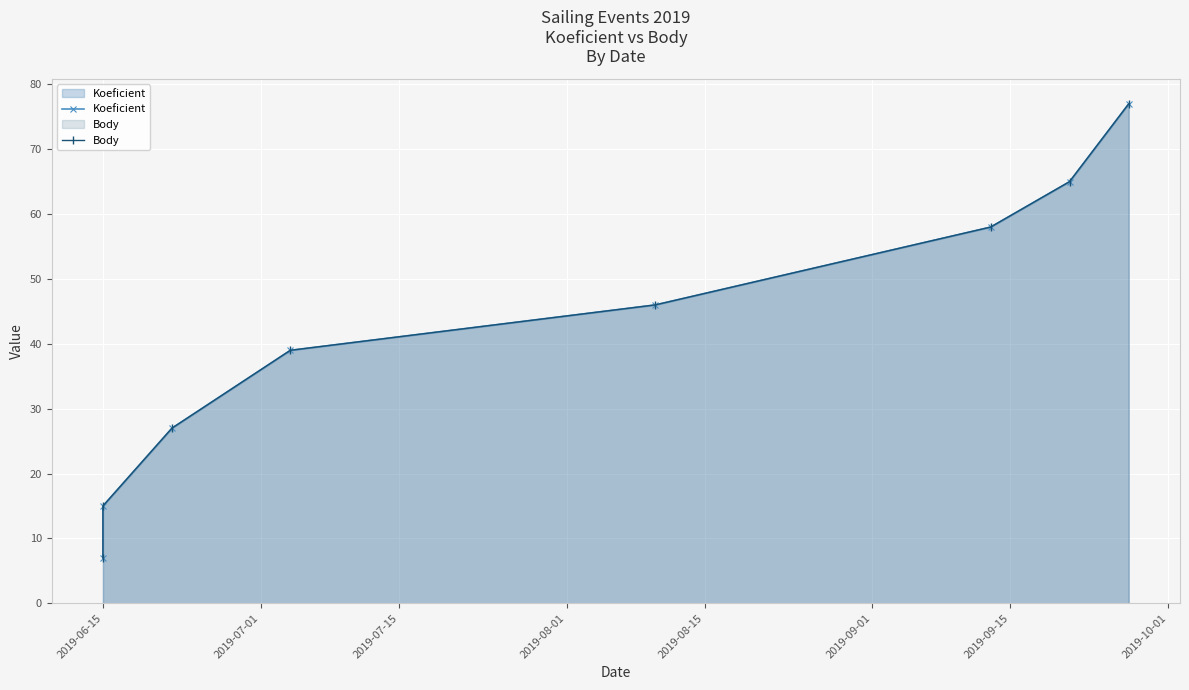

What is the difference between the Koeficient values at 2019-10-01 and 2019-06-15?

70